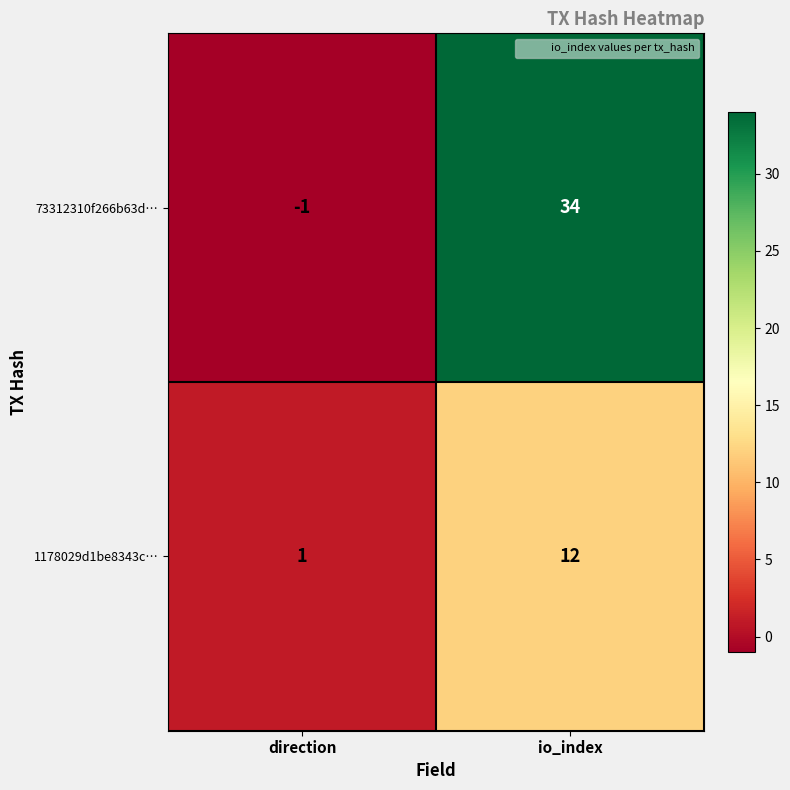

Rank the series by their average value, from highest to lowest.

73312310f266b63d…, 1178029d1be8343c…